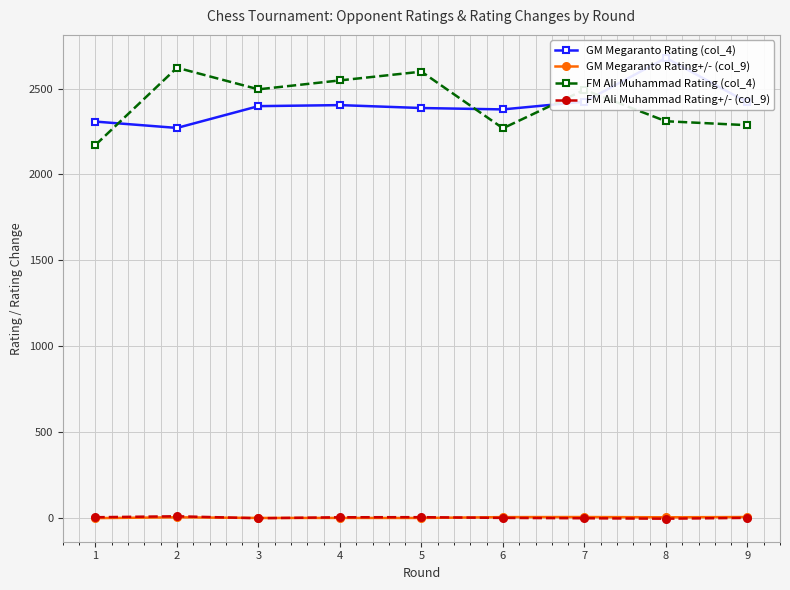

True or false: FM Ali Muhammad Rating+/- (col_9) and GM Megaranto Rating (col_4) intersect in this chart.

False